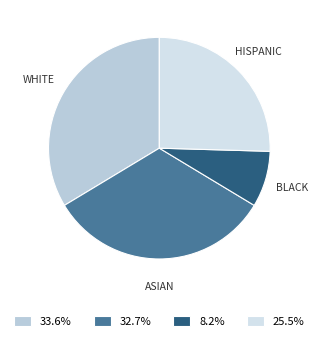

Combined, do HISPANIC and WHITE account for over 50%?

Yes